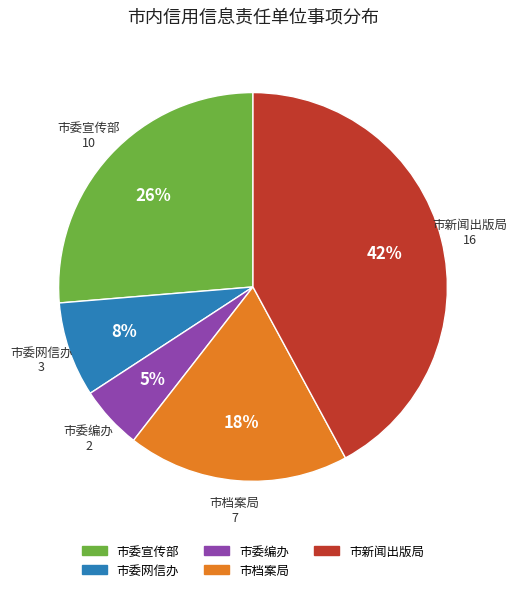

Is there a majority slice in this chart?

No